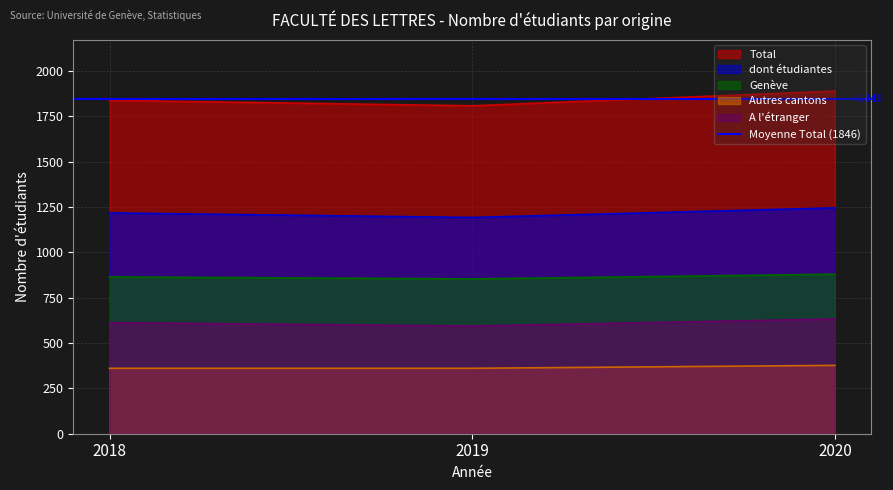

What is the value of the Total point at the 3rd from the left?

1890